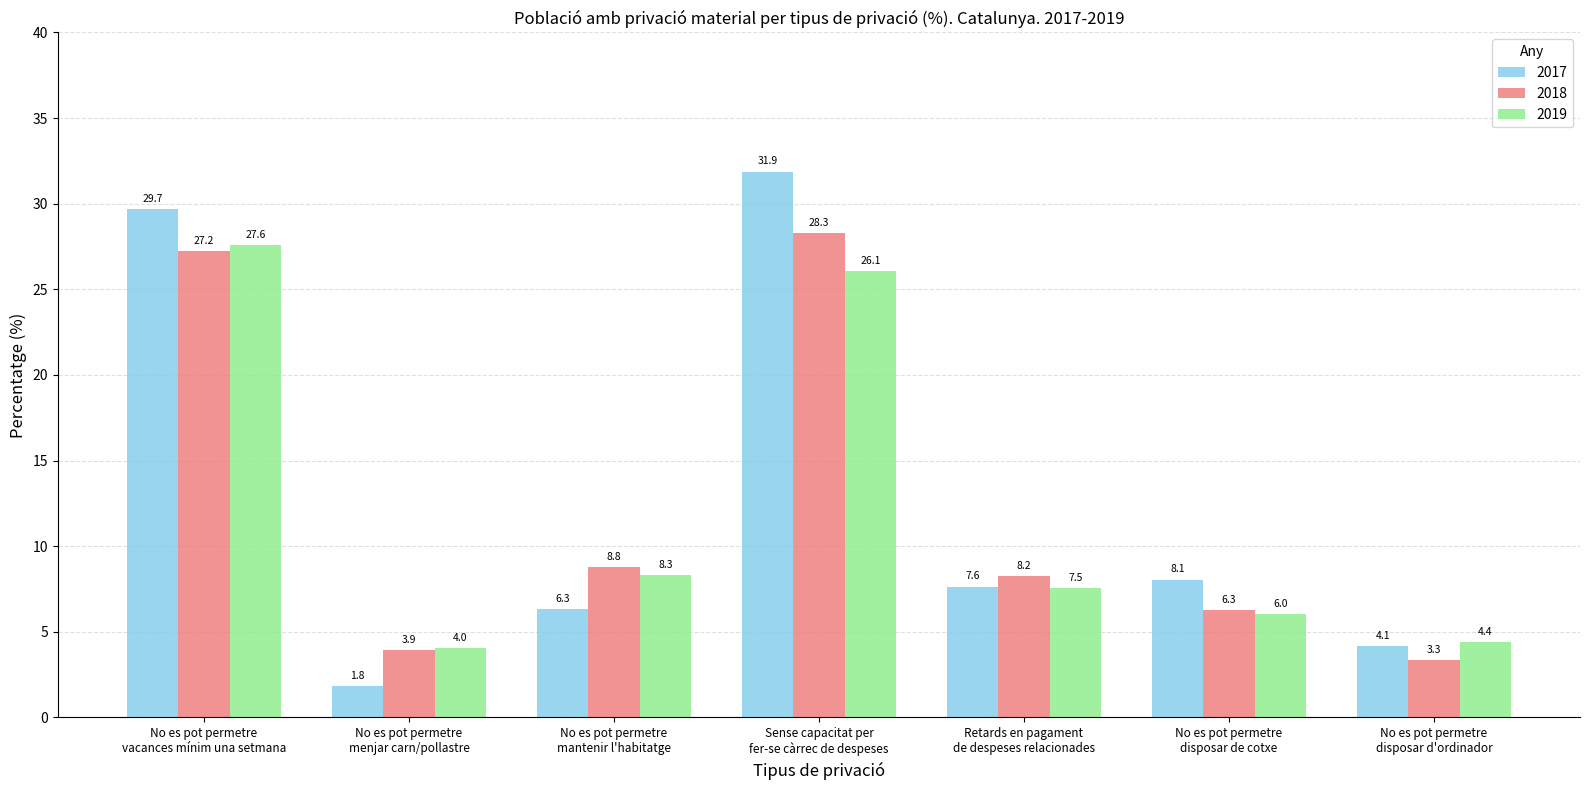

Where is 2017 nearest to the value 16?

No es pot permetre
disposar de cotxe